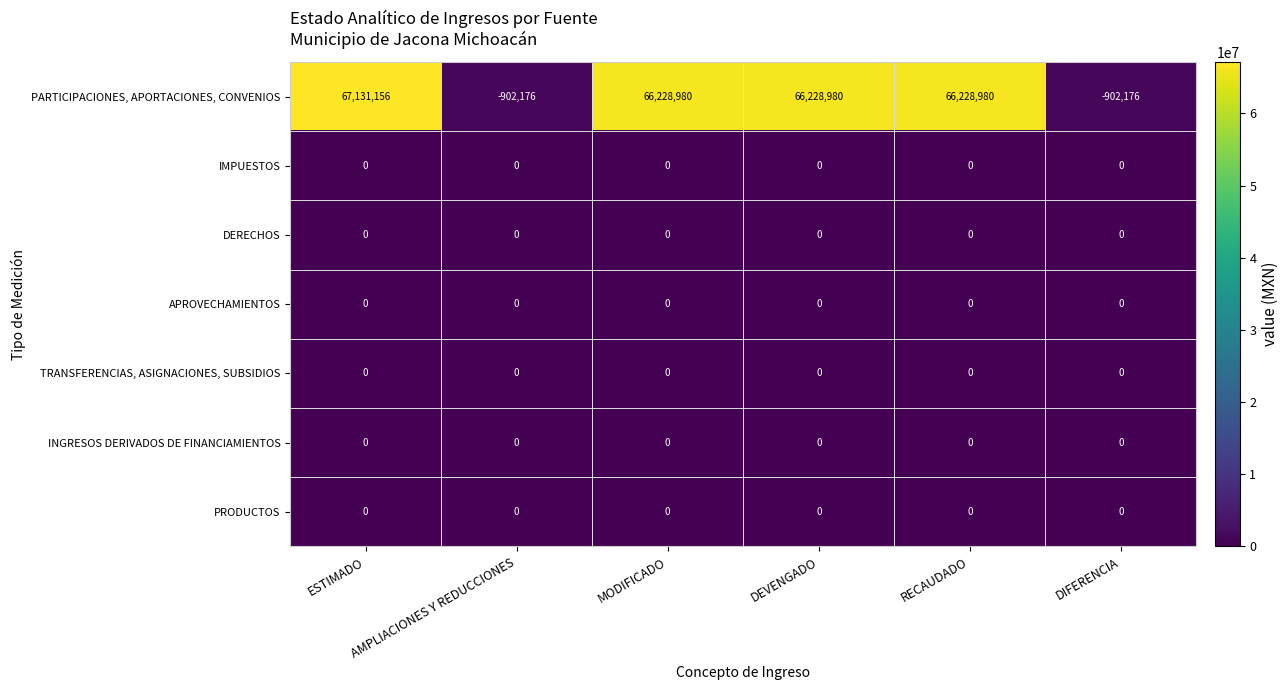

What is the difference between the highest and lowest values at AMPLIACIONES Y REDUCCIONES?

902176